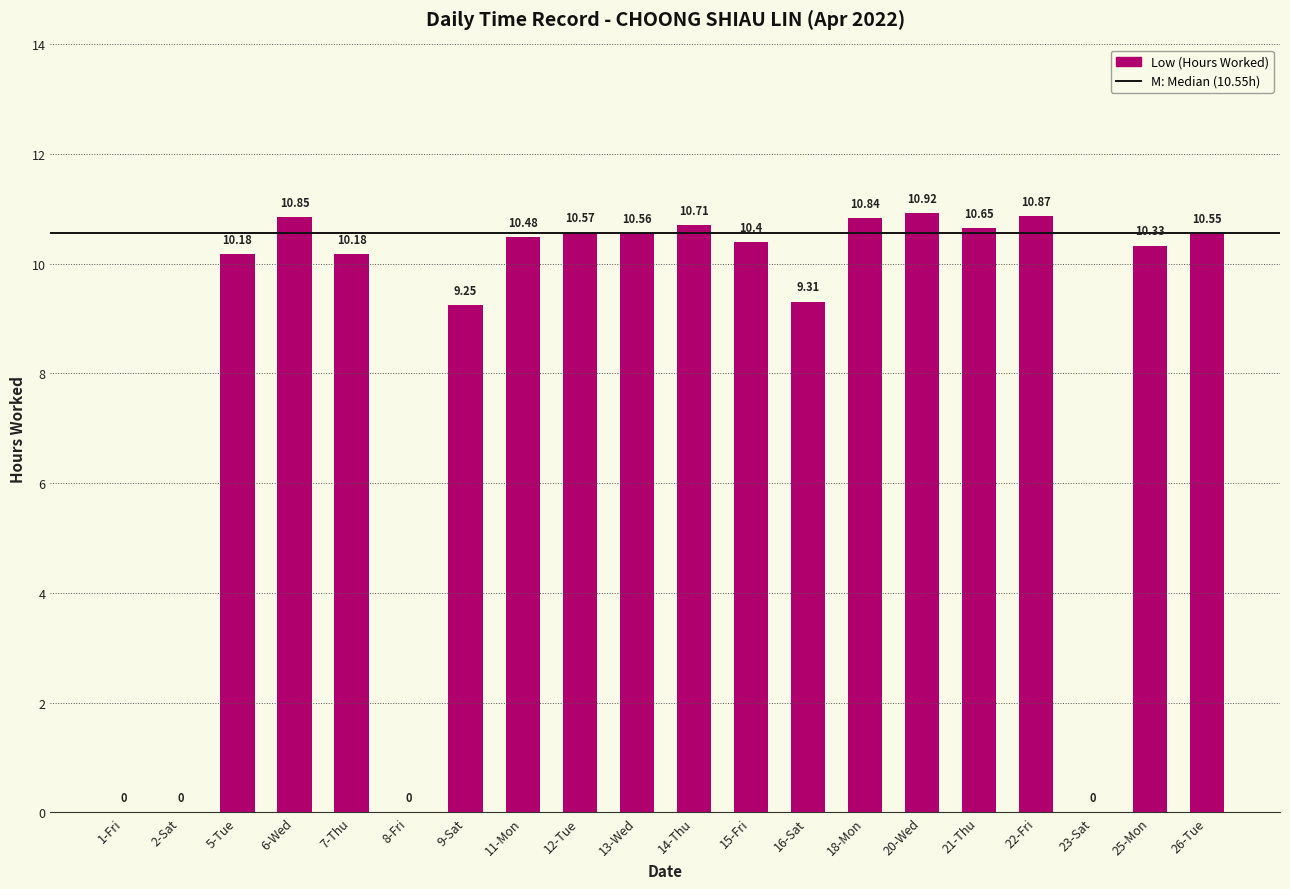

What is the difference between the values at 16-Sat and 9-Sat?

0.1